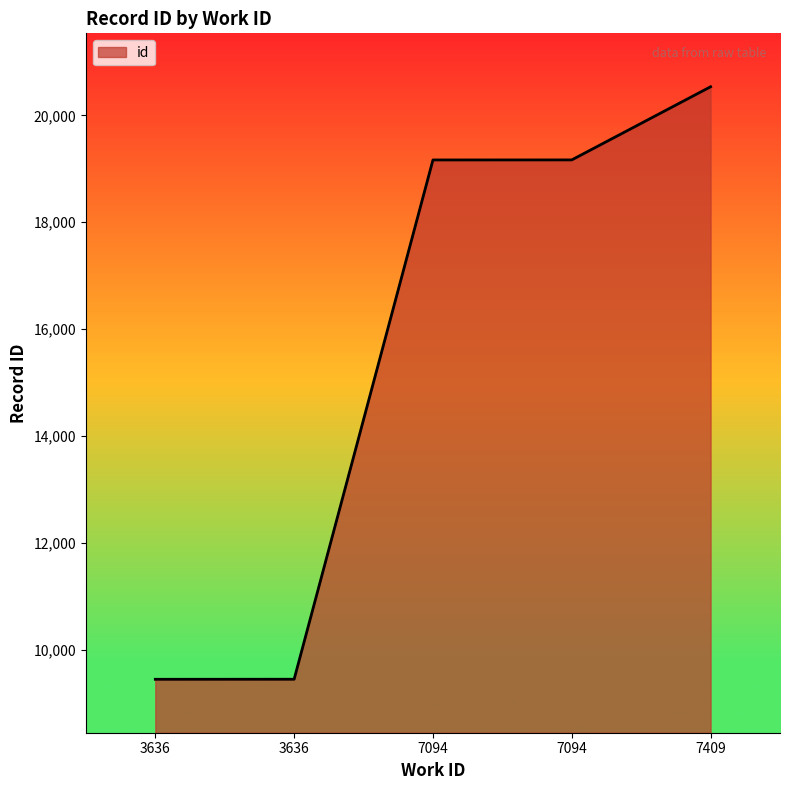

How many series are shown in this chart?

1